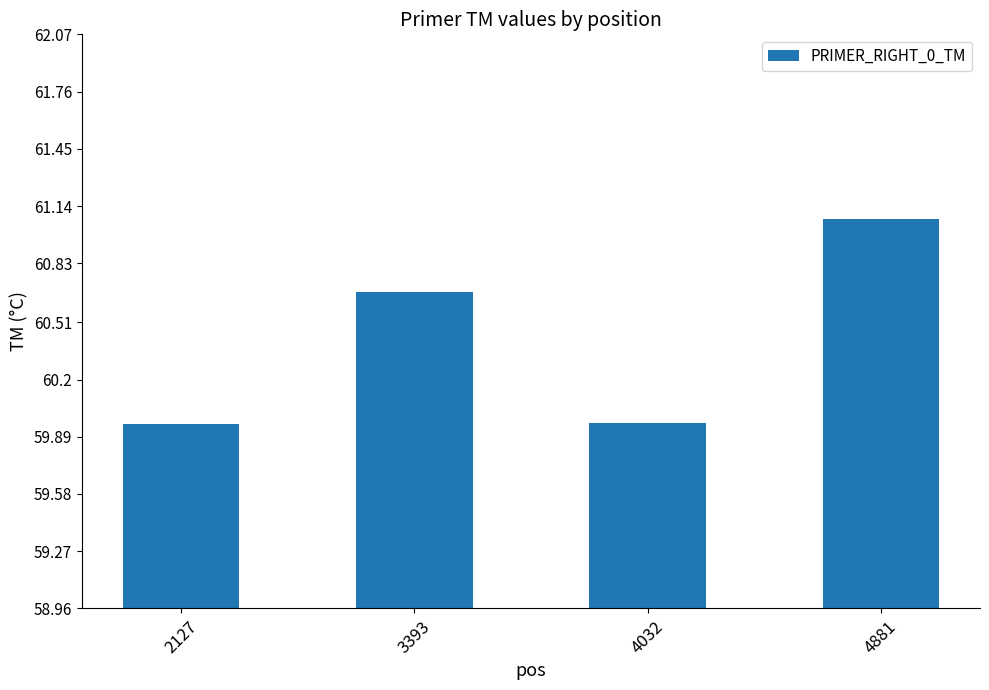

What is the greatest value displayed?

61.1